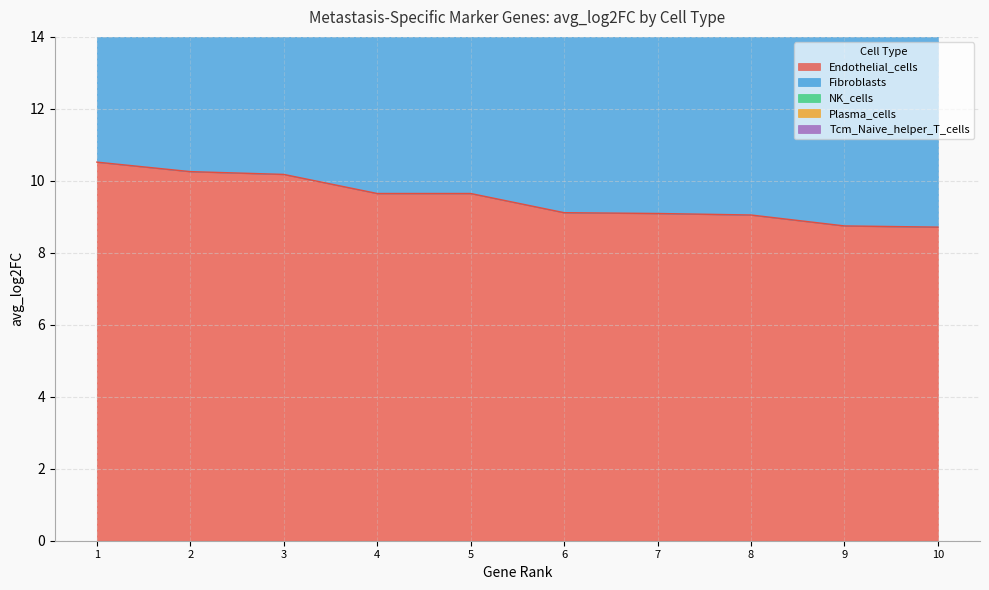

How many data points in NK_cells are above 18?

8